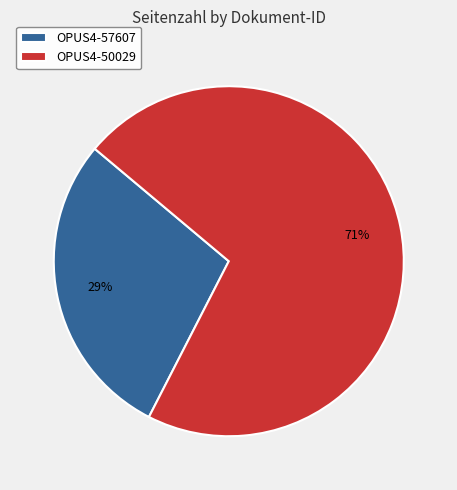

To the nearest percent, what is the combined percentage of OPUS4-50029 and OPUS4-57607?

100%